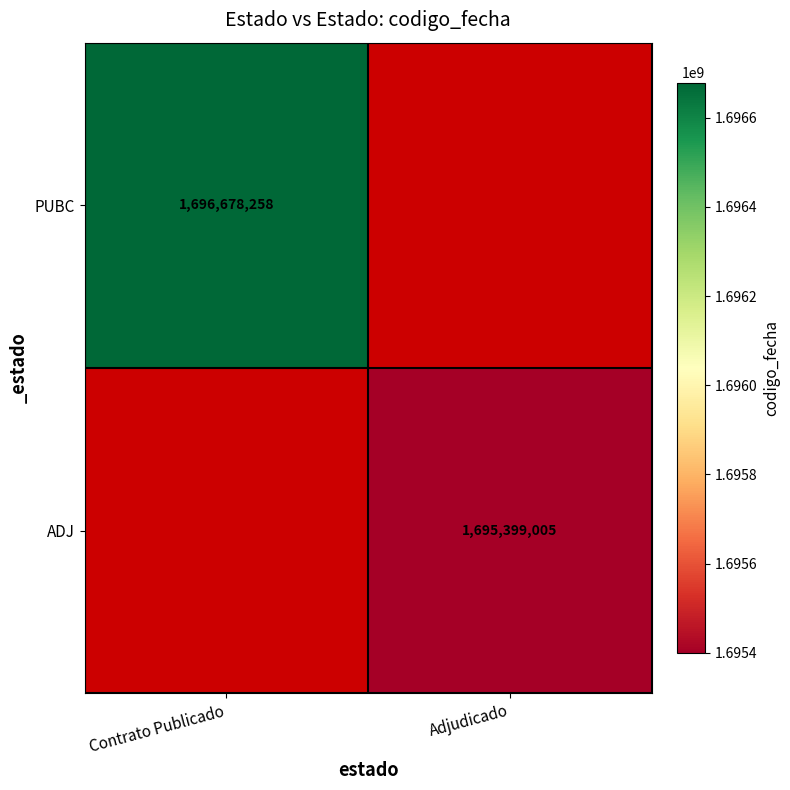

True or false: ADJ has a value of 997172285 at Adjudicado.

False